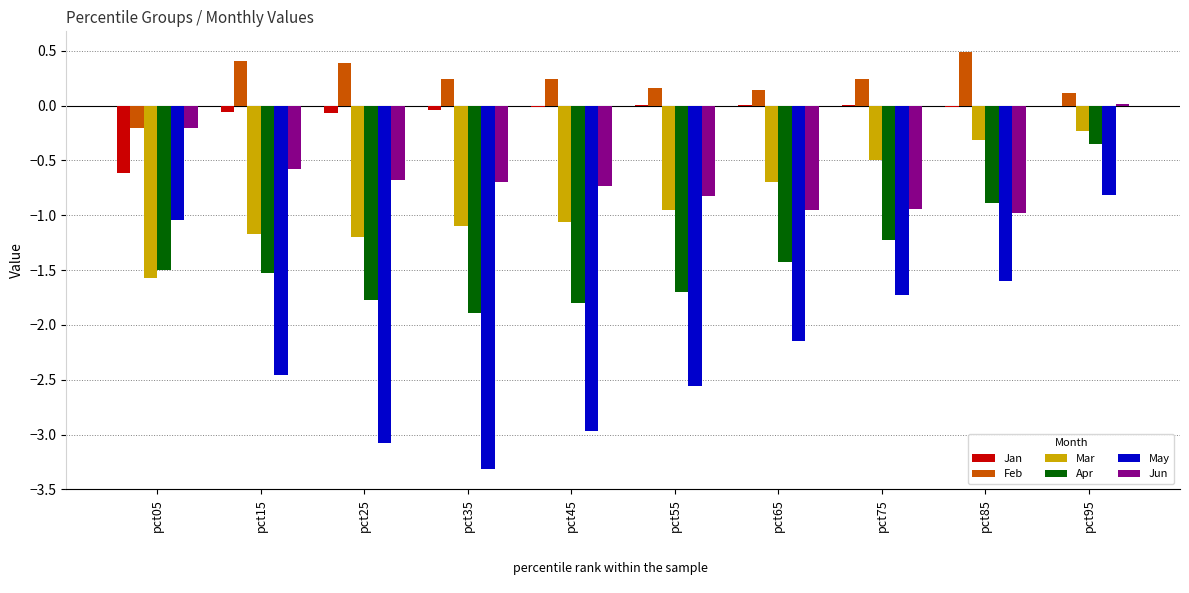

What is the sum of all May values?

-21.7